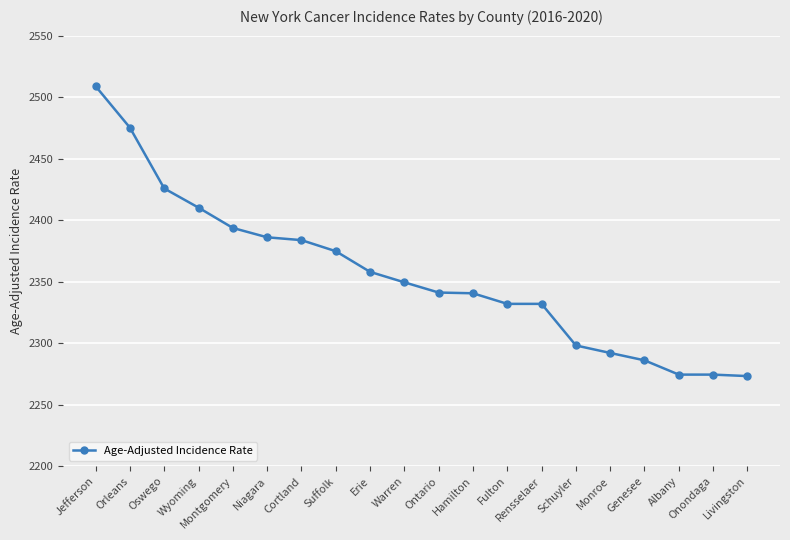

At which category does the chart reach its peak across all series?

Jefferson